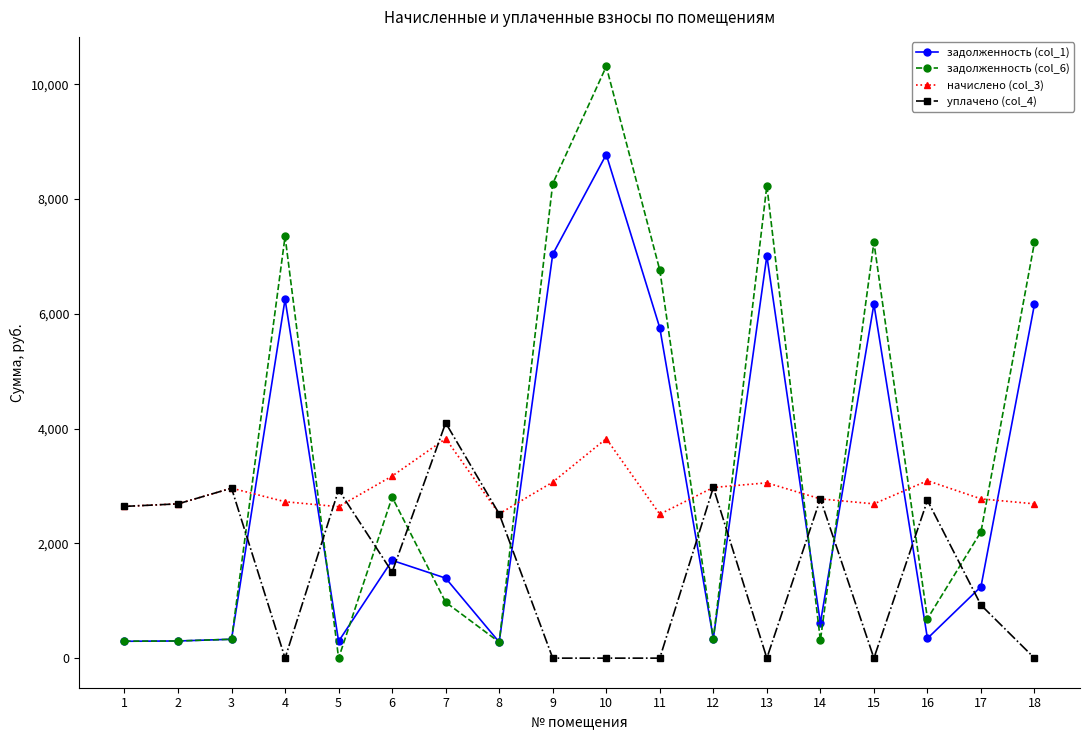

At which category does the chart reach its peak across all series?

10